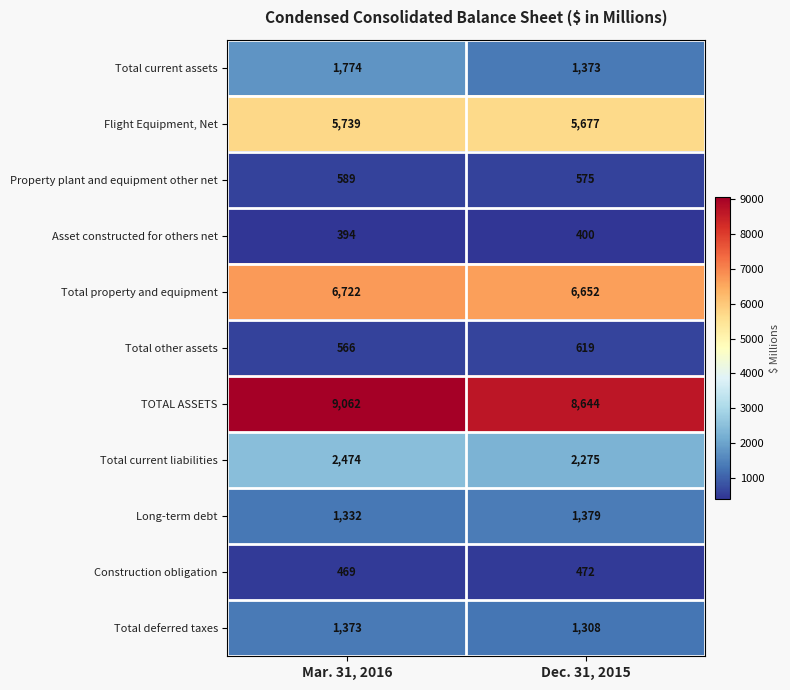

At which category does the chart reach its minimum across all series?

Mar. 31, 2016